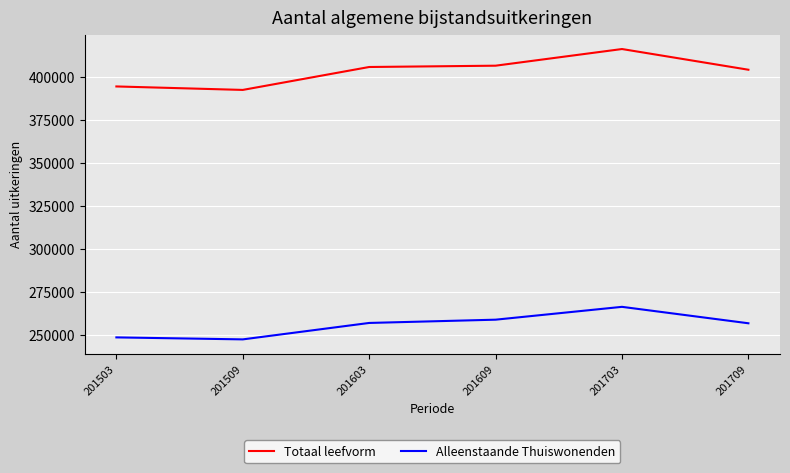

Between 201603 and 201703, which series saw the biggest shift?

Totaal leefvorm